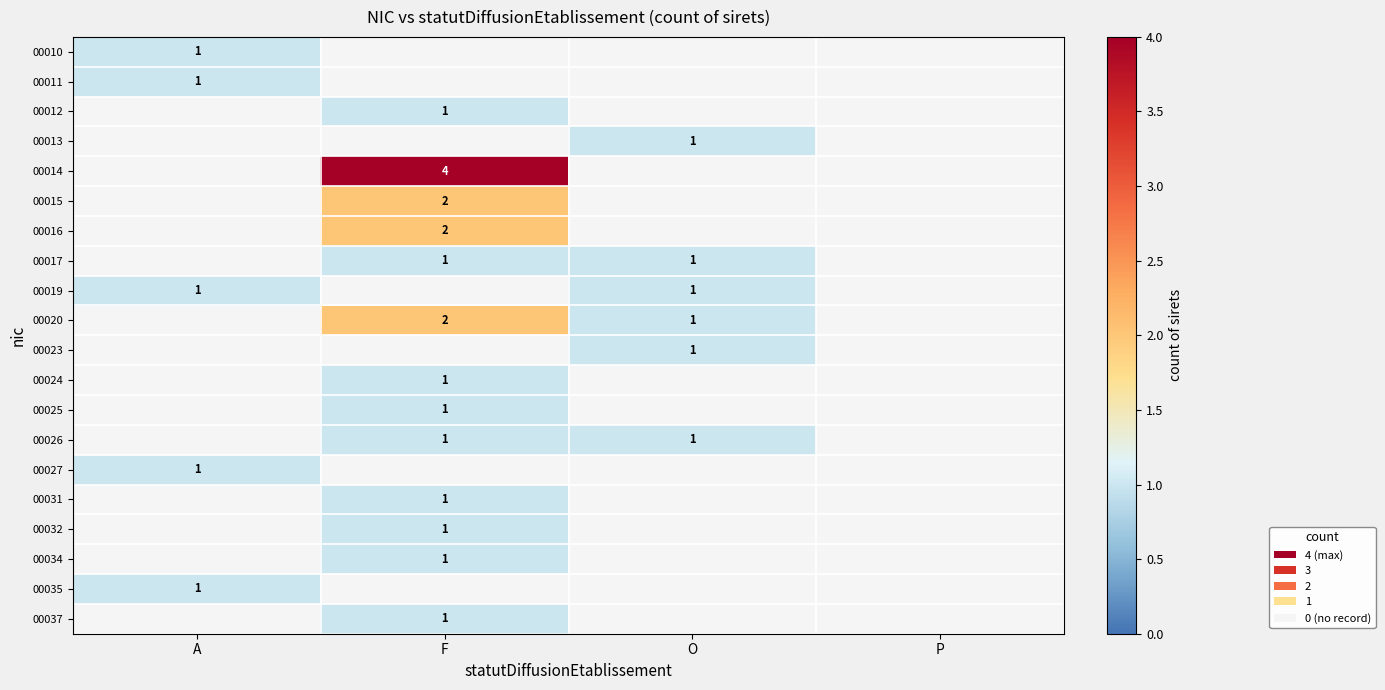

The value of 00017 at O is 1. True or false?

True